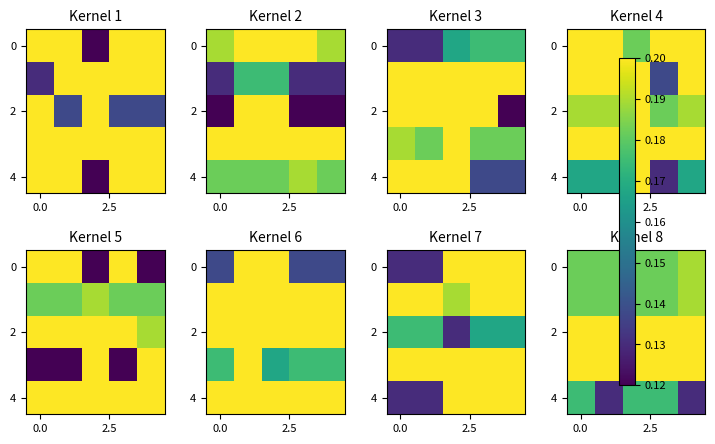

What is the sum of the row_2 values at 2 and 4?

0.4